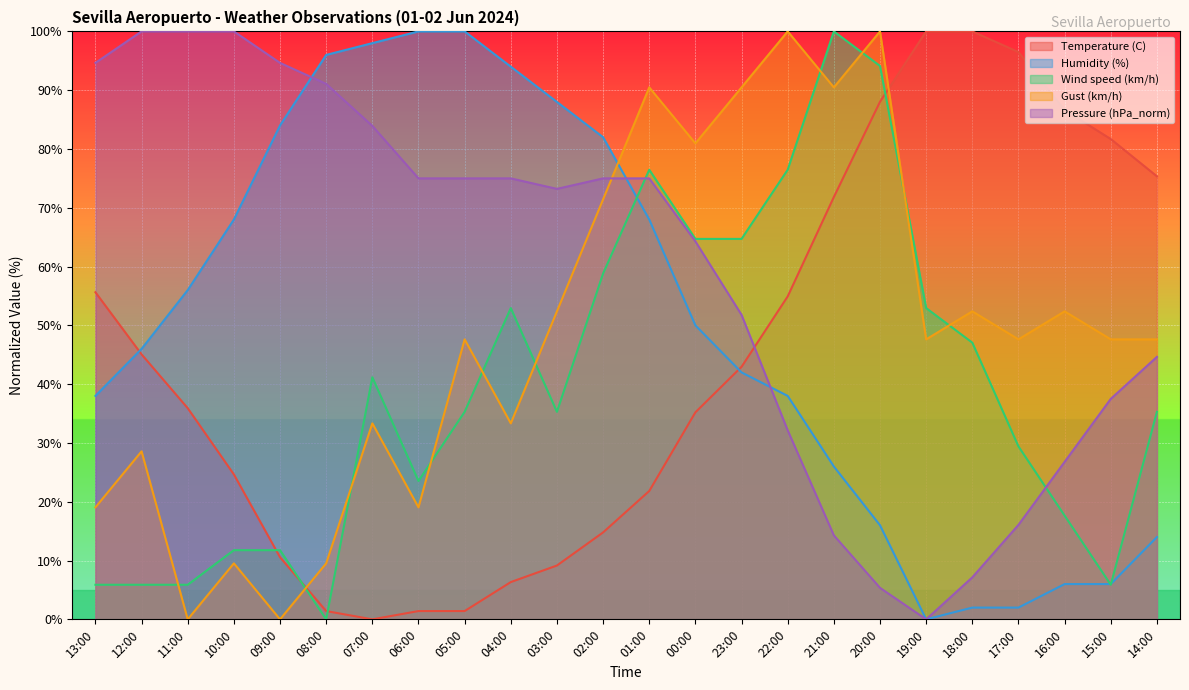

At which category does Pressure (hPa_norm) reach its first local valley?

03:00